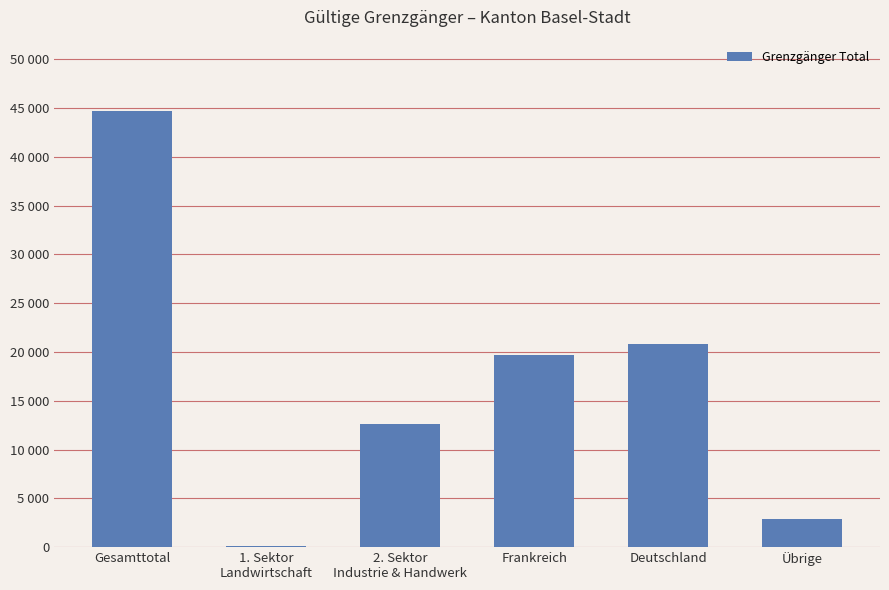

How many values are below 19698?

3